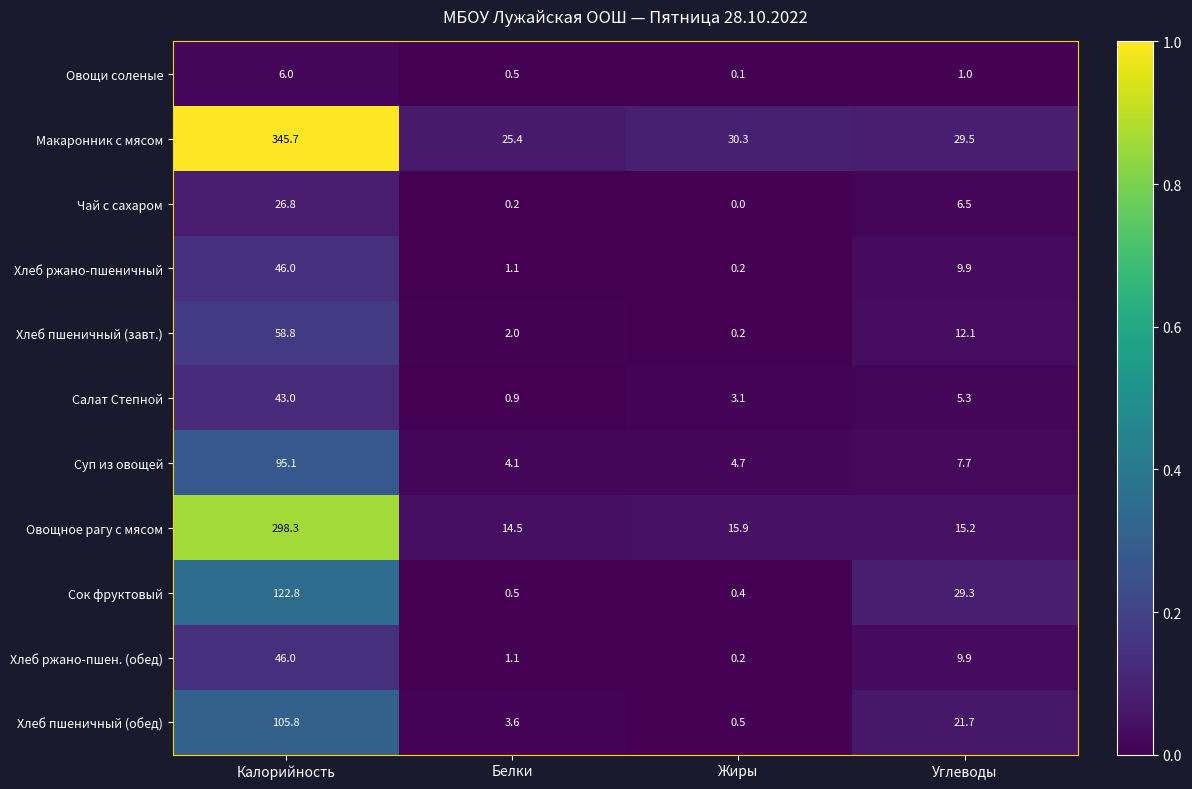

True or false: Хлеб пшеничный (обед) has a value of 1.0 at Белки.

False